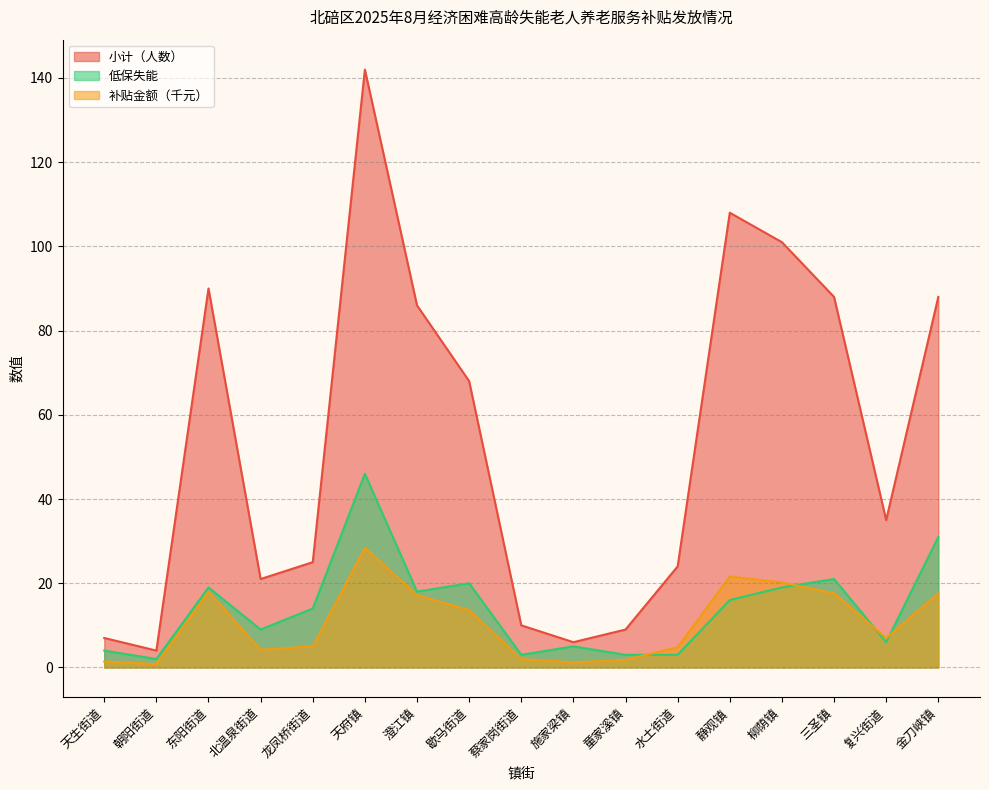

What is the sum of the 低保失能 values at 柳荫镇 and 复兴街道?

25.0